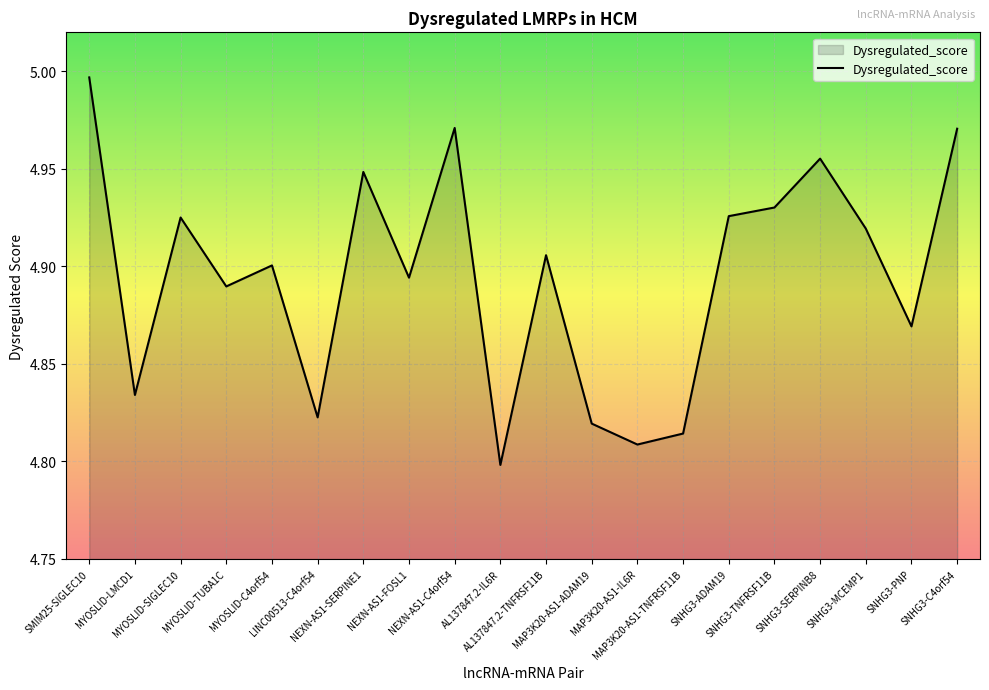

True or false: the data shows 4.8 at LINC00513-C4orf54.

True